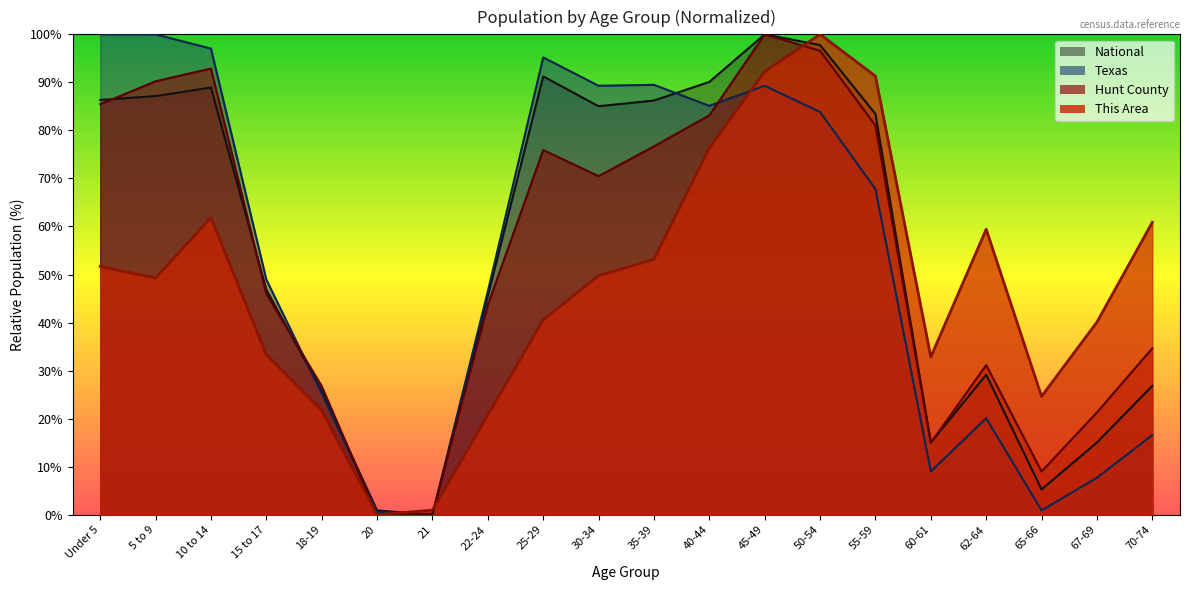

Where is the first local minimum for National?

21